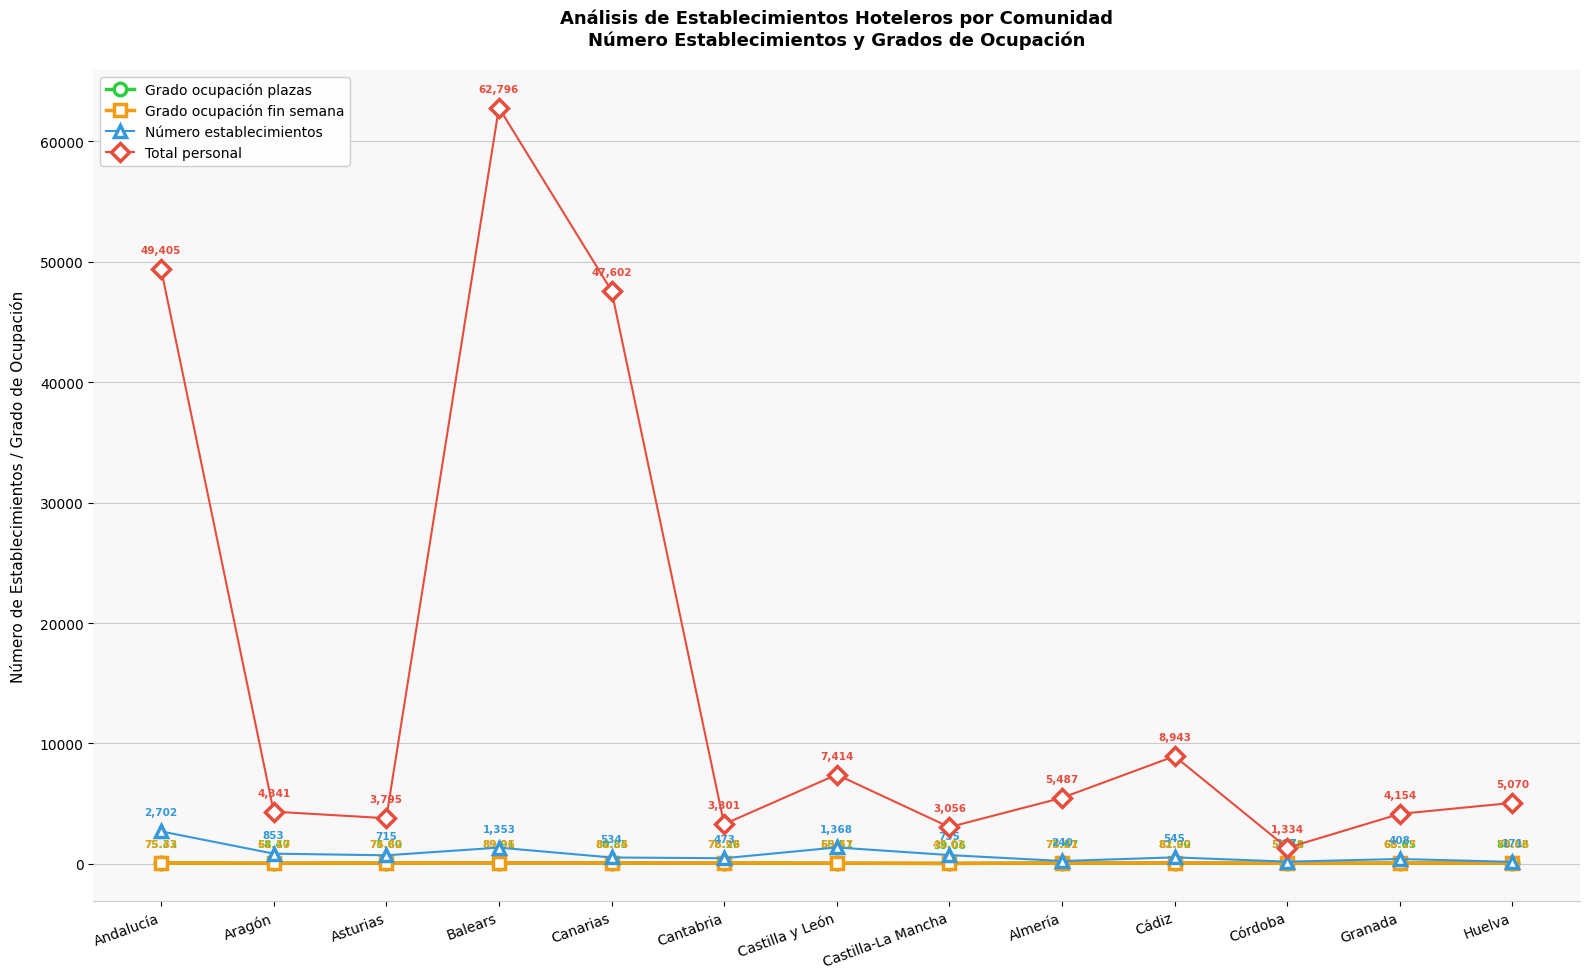

How many values in the Total personal series are below 5070?

6